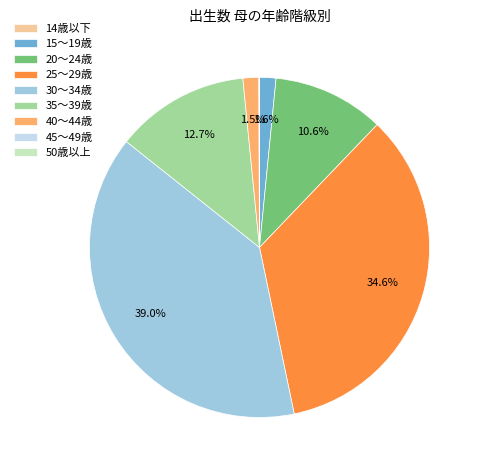

What is the largest slice in the pie chart?

30～34歳